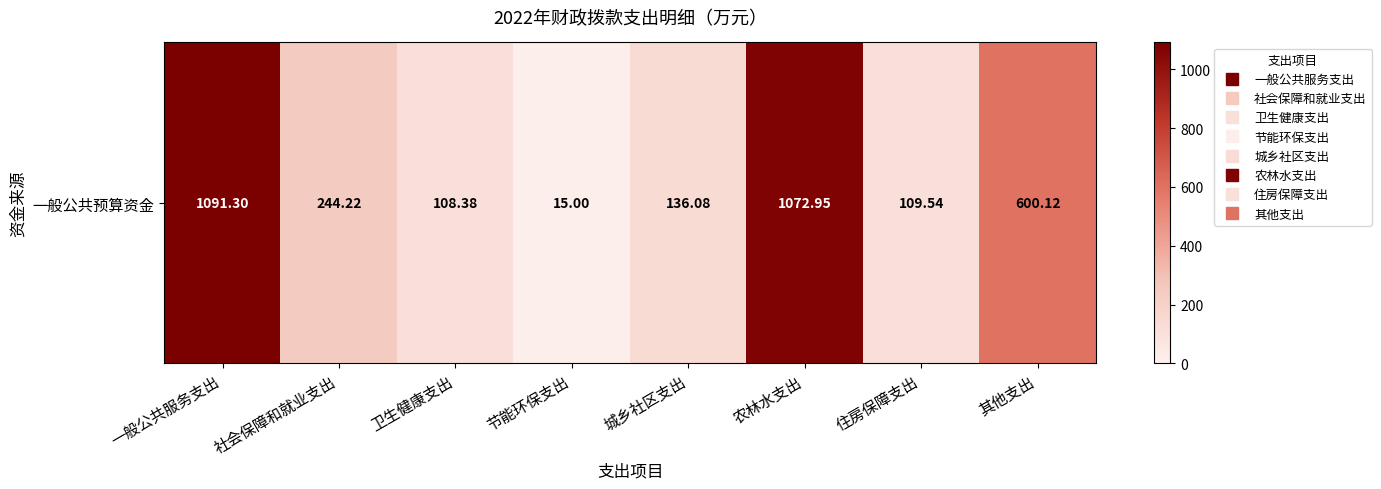

The chart shows a value of 136.1 at 城乡社区支出. True or false?

True